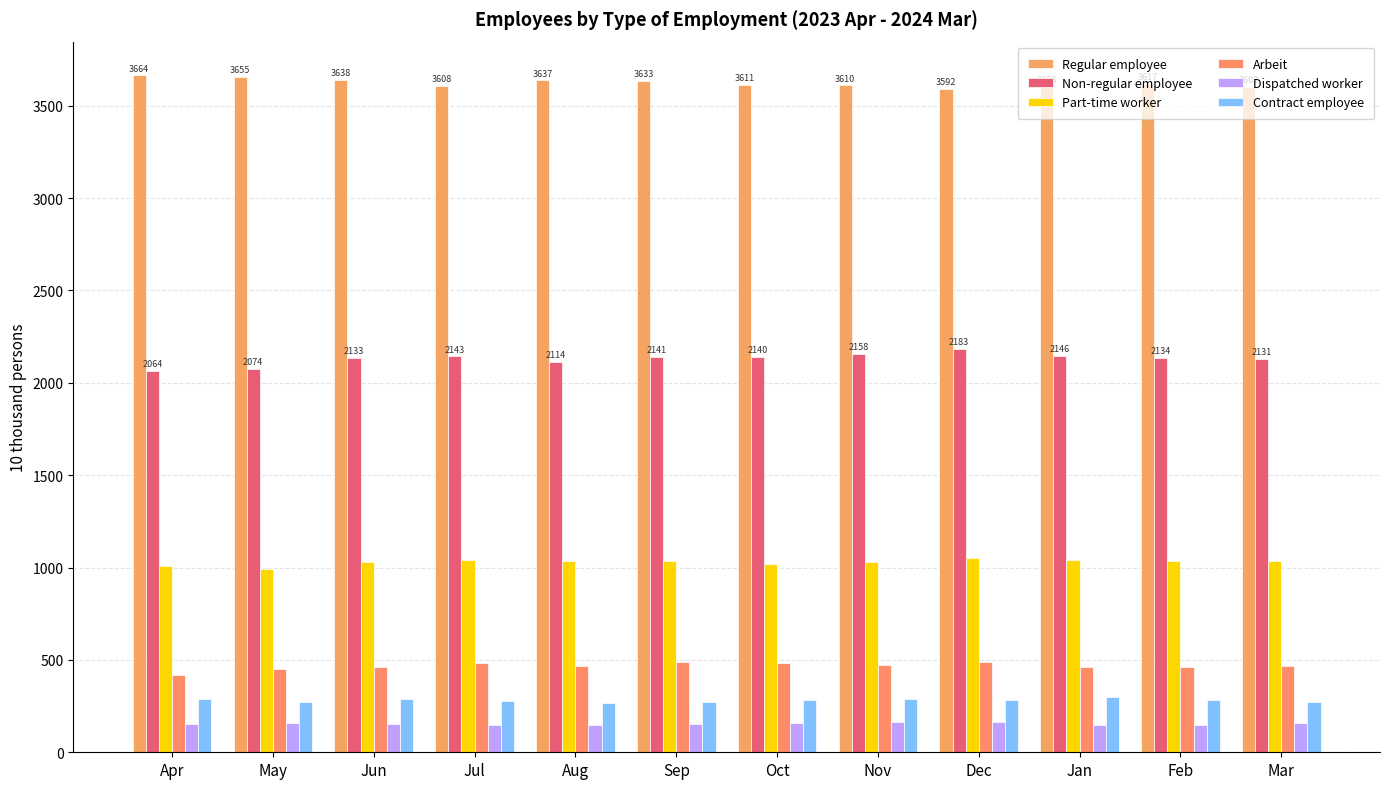

Rank the series at Jul from highest to lowest value.

Regular employee, Non-regular employee, Part-time worker, Arbeit, Contract employee, Dispatched worker